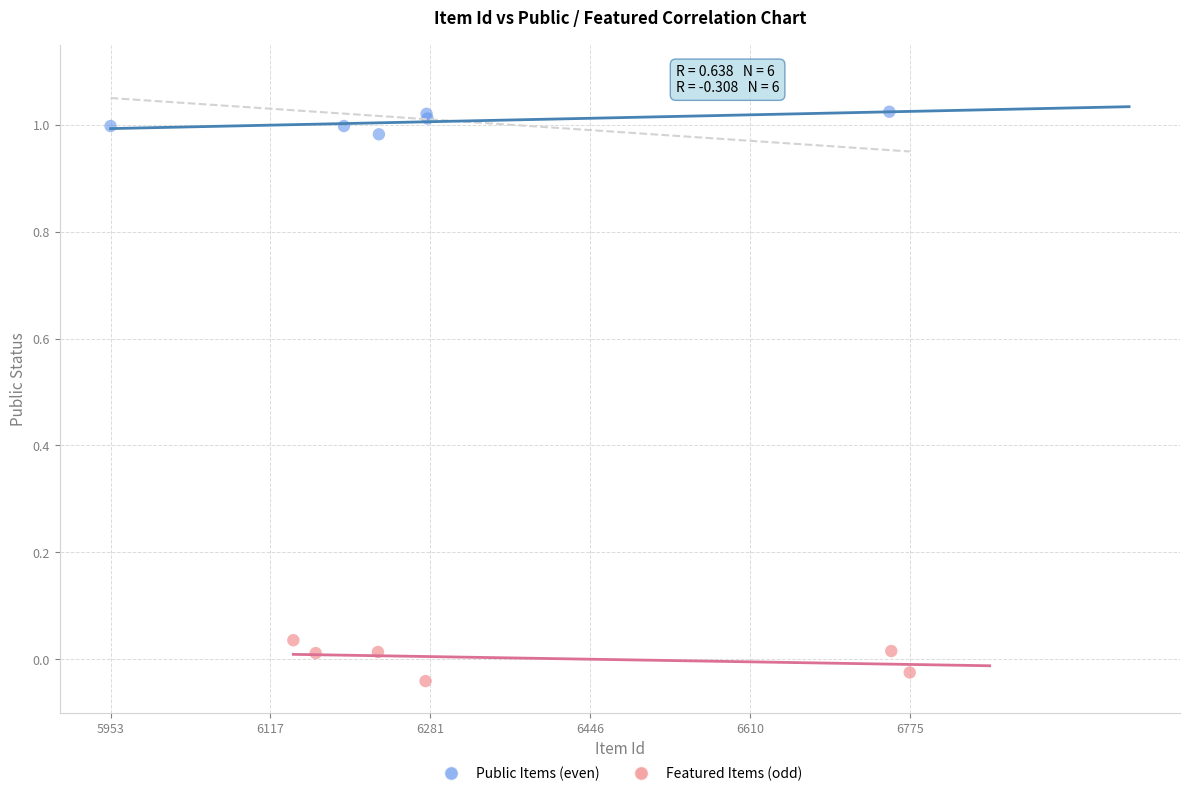

Which series contains the lowest Y value?

Featured Items (odd)